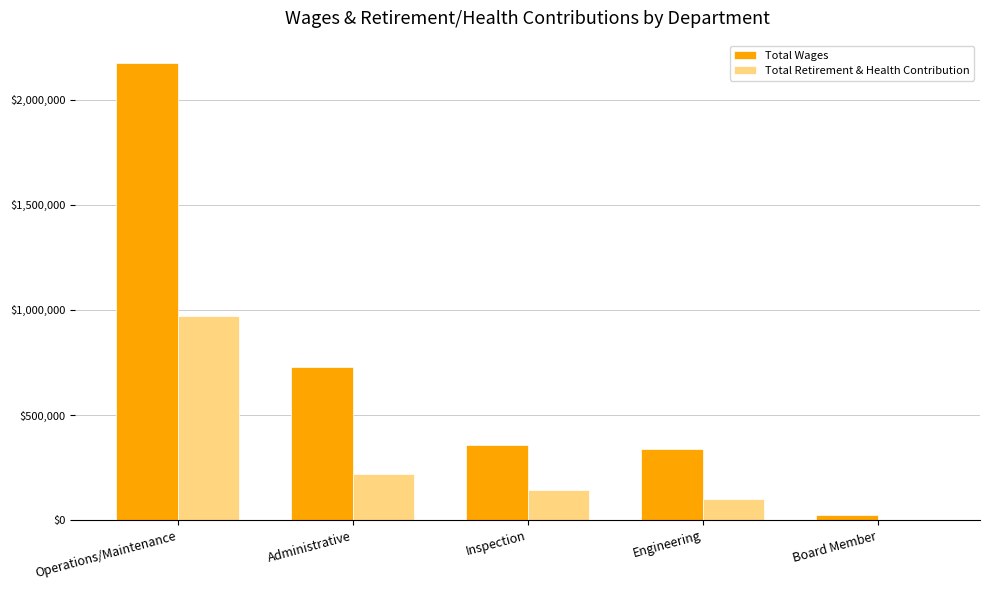

How many distinct data groups are displayed?

2